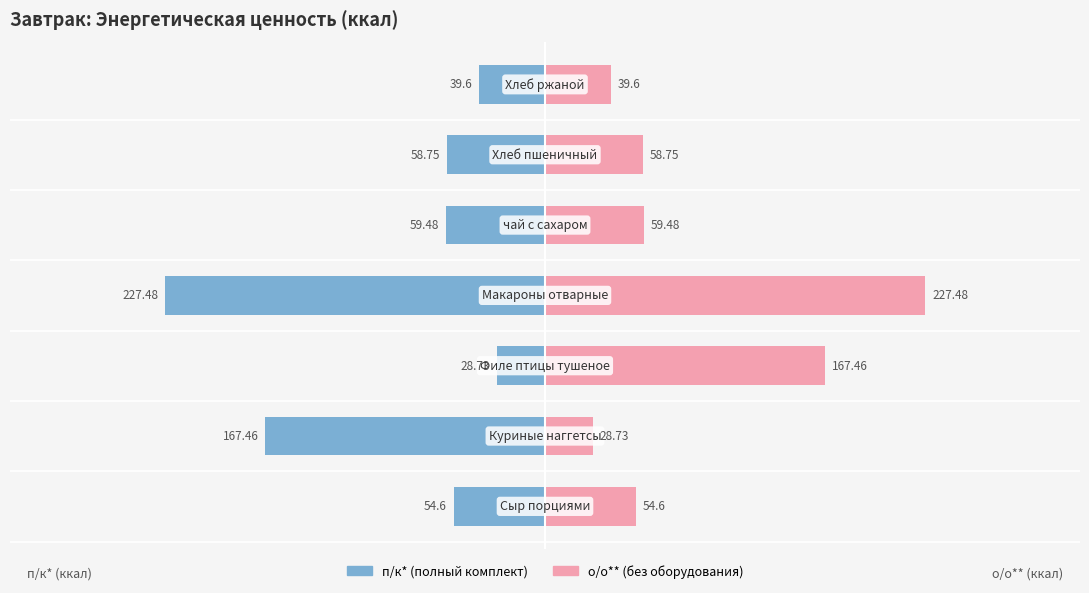

What is the value of the о/о** bar at the 3rd from the left?

167.5